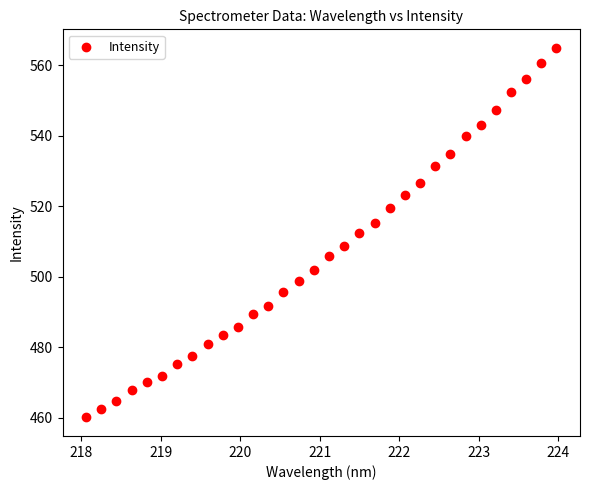

What is the range of Y values (max minus min)?

104.9